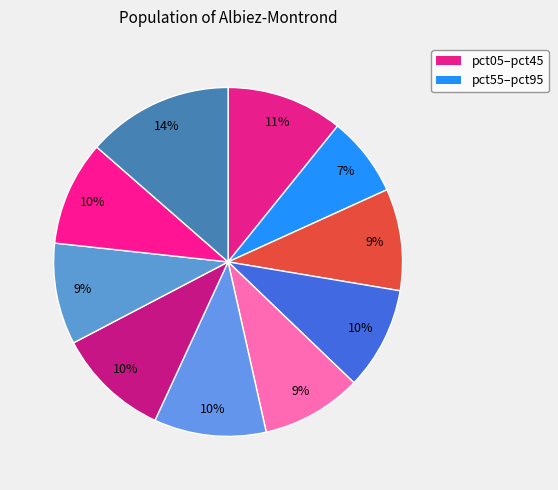

Does any single category account for the majority?

No